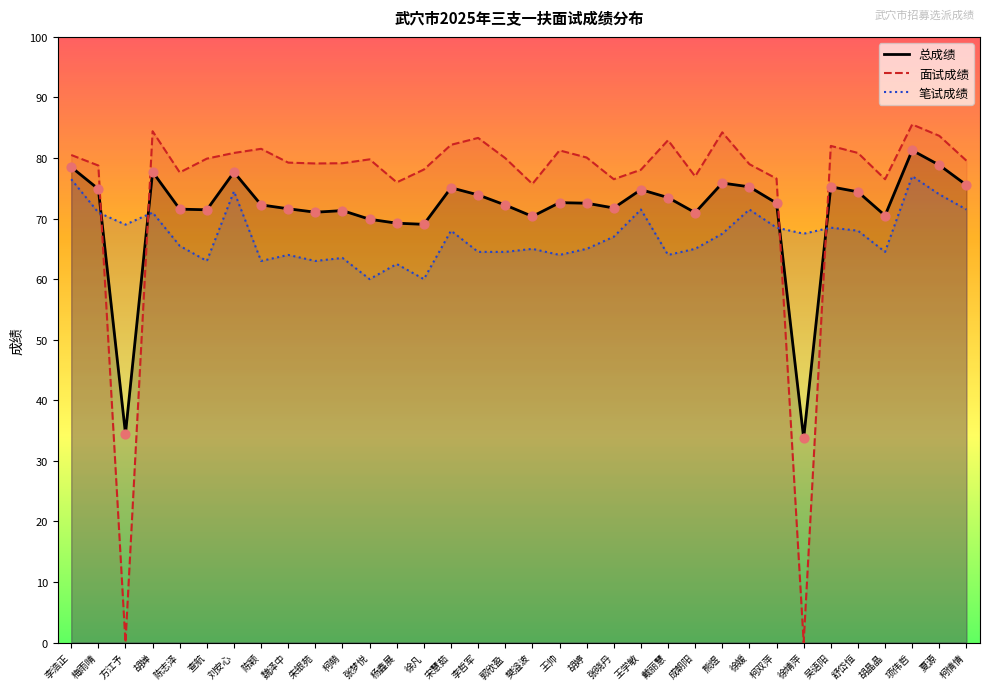

Is the value of 笔试成绩 at 查航 greater than the value of 总成绩 at 张晓丹?

No